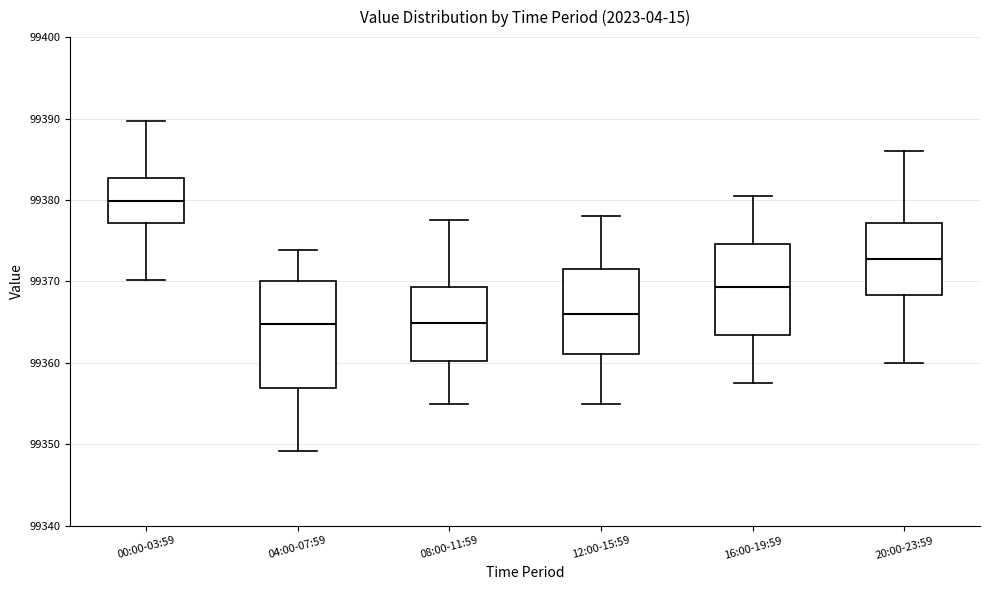

Where does the lower whisker of the box for 04:00-07:59 end on the y-axis? The values are not printed on the chart, so give them approximately, as read against the axis.

99349